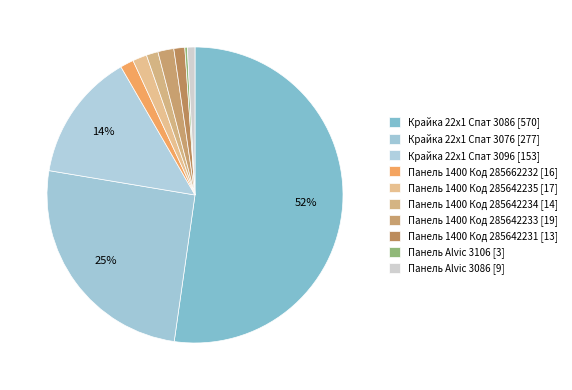

Which slice represents more than half of the pie?

Крайка 22x1 Спат 3086 [570]